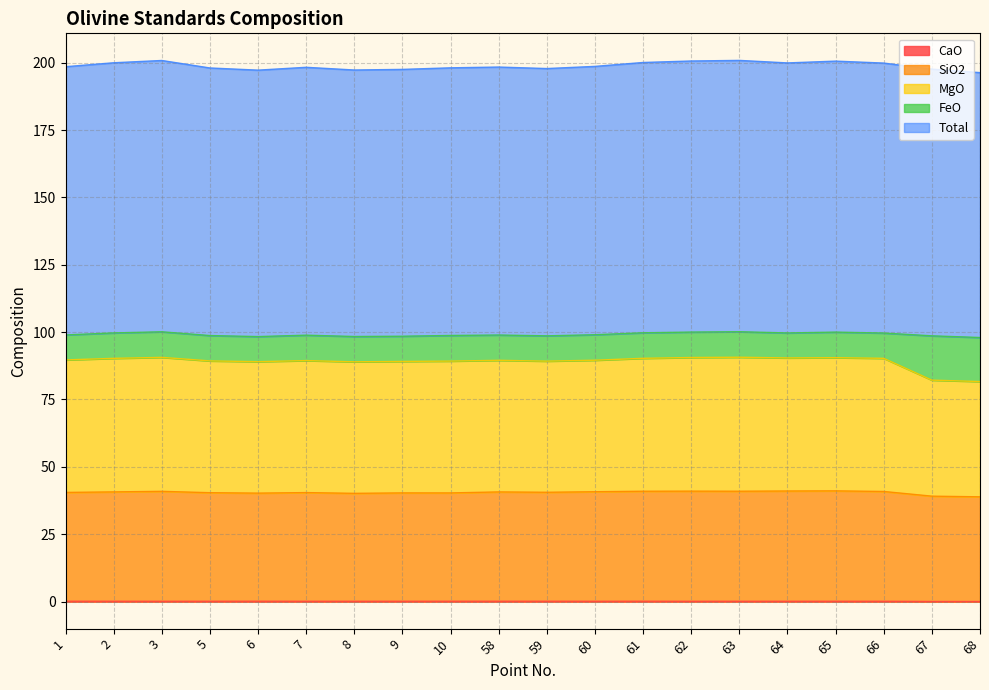

At how many categories does at least one series exceed 58?

20